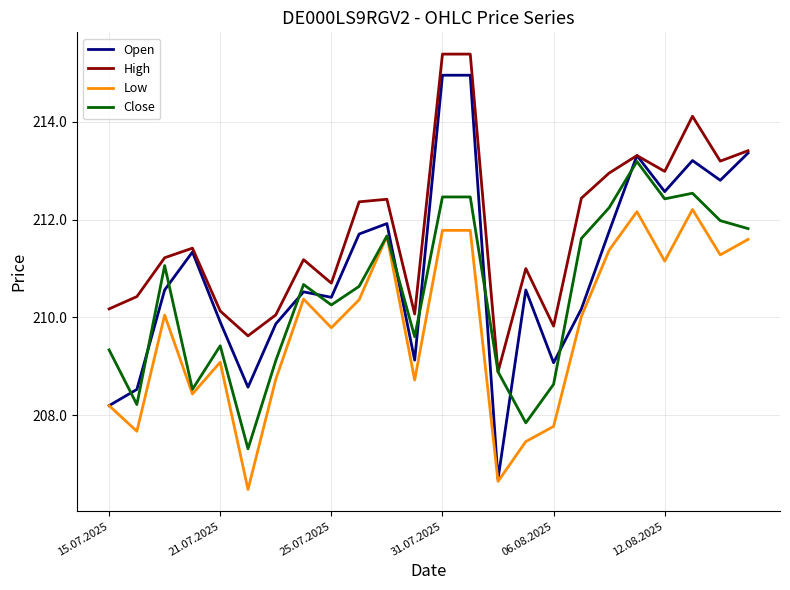

Which series has the largest total across all categories?

High